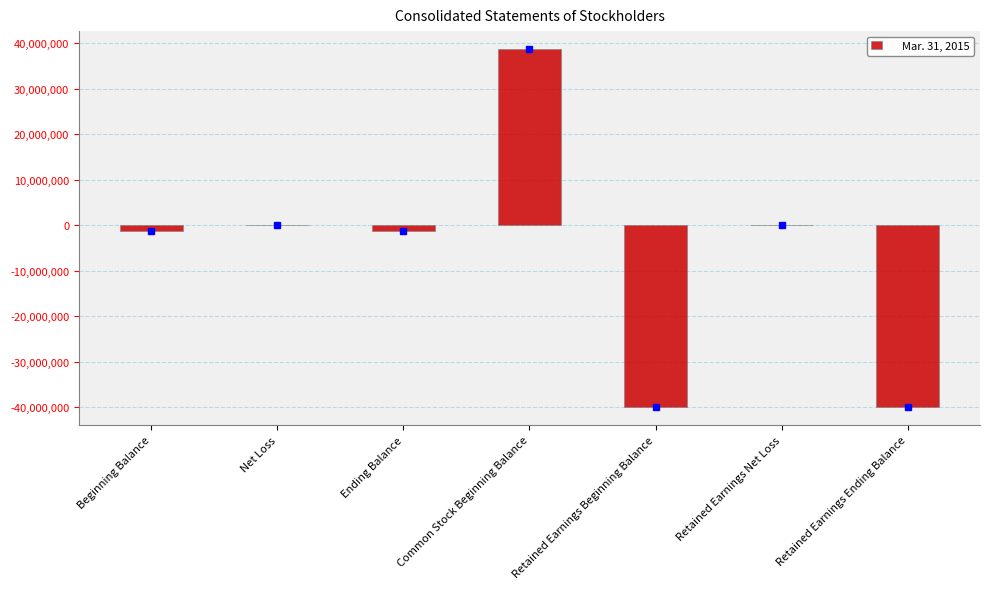

What is the sum of all values?

-43594006